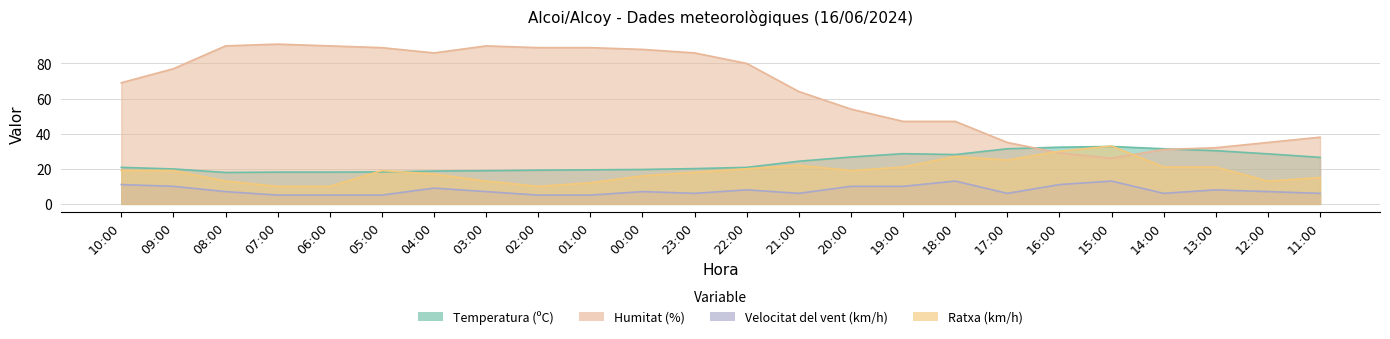

Rank the categories by Velocitat del vent (km/h) value from lowest to highest.

07:00, 06:00, 05:00, 02:00, 01:00, 23:00, 21:00, 17:00, 14:00, 11:00, 08:00, 03:00, 00:00, 12:00, 22:00, 13:00, 04:00, 09:00, 20:00, 19:00, 10:00, 16:00, 18:00, 15:00